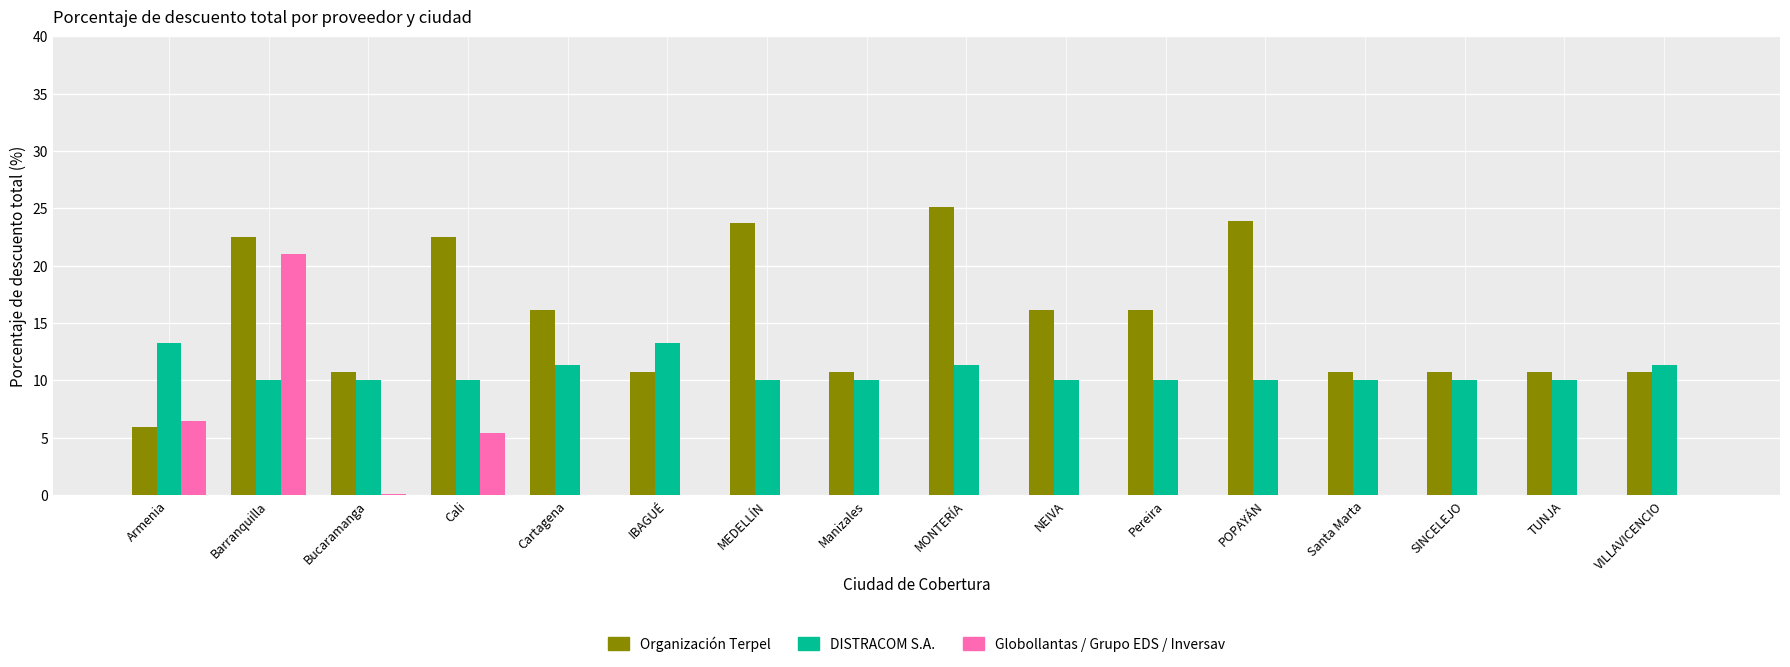

What is the greatest value displayed?

25.2